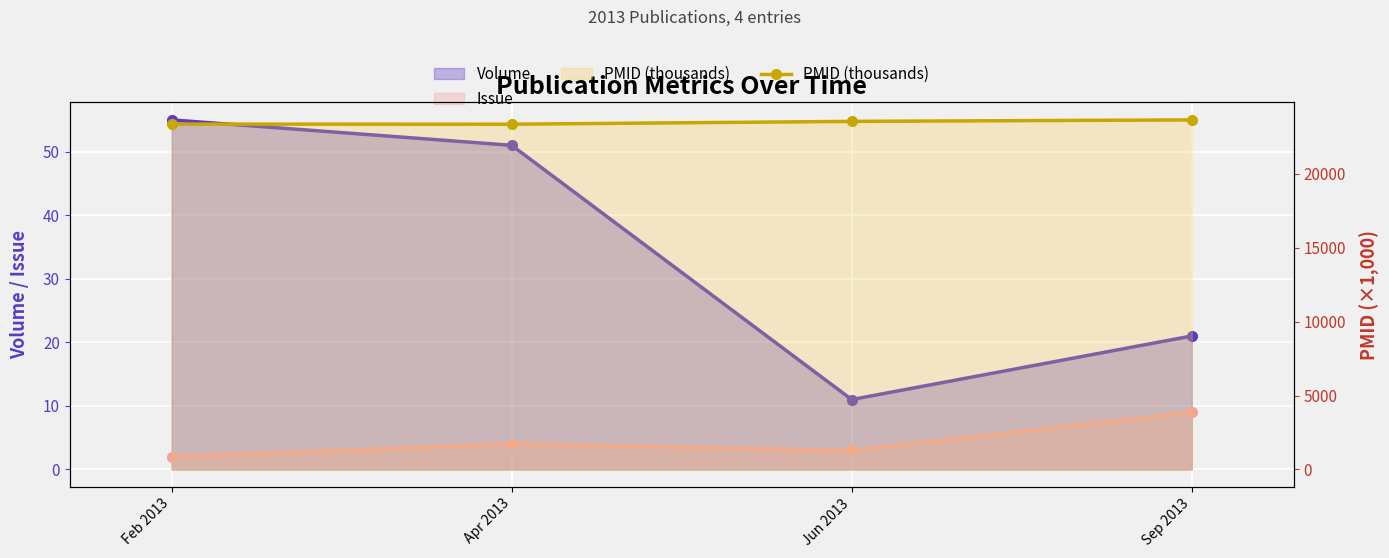

At which label is the value closest to 23504?

Jun 2013